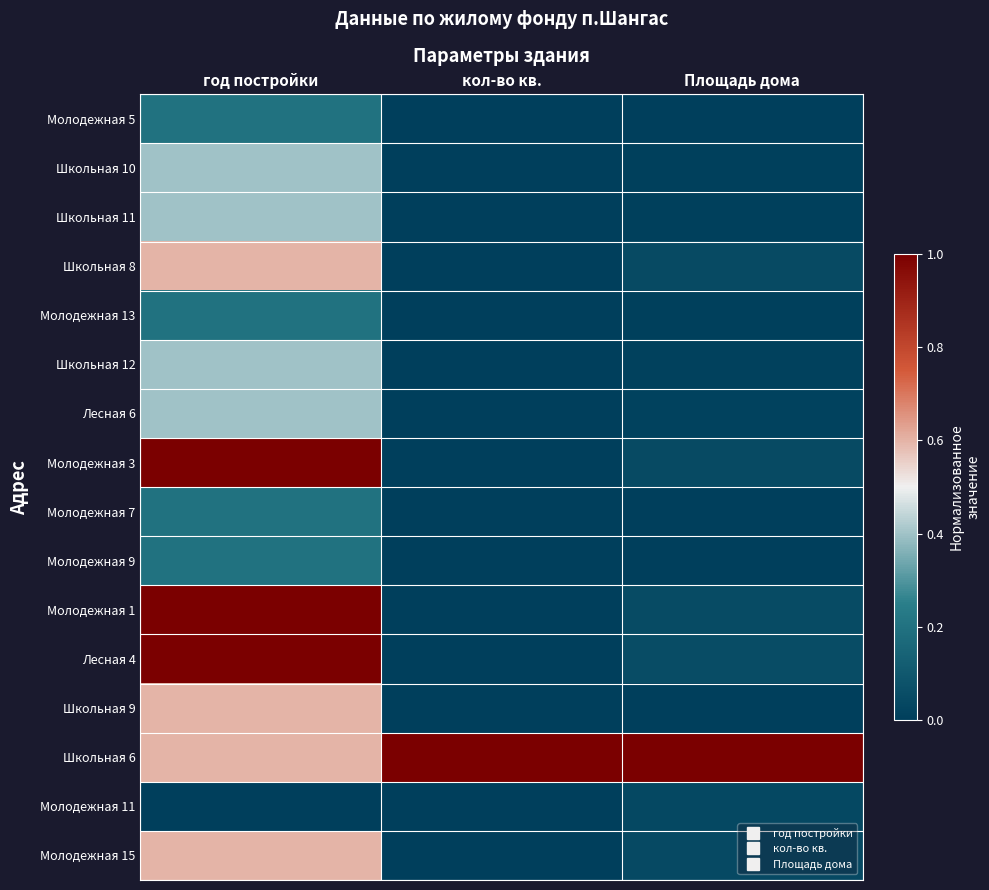

What is the difference between the highest and lowest values at кол-во кв.?

1.0